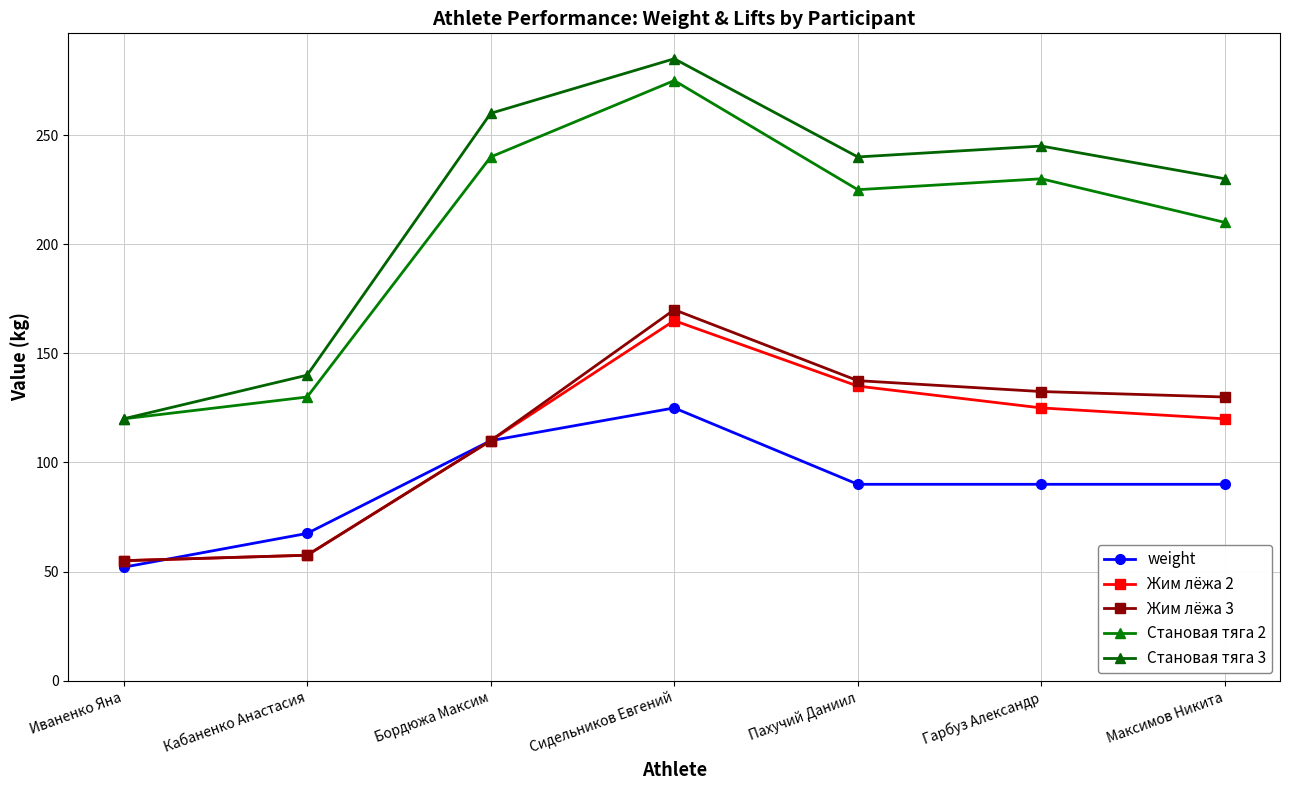

The value of Жим лёжа 2 at Бордюжа Максим is 29.0. True or false?

False